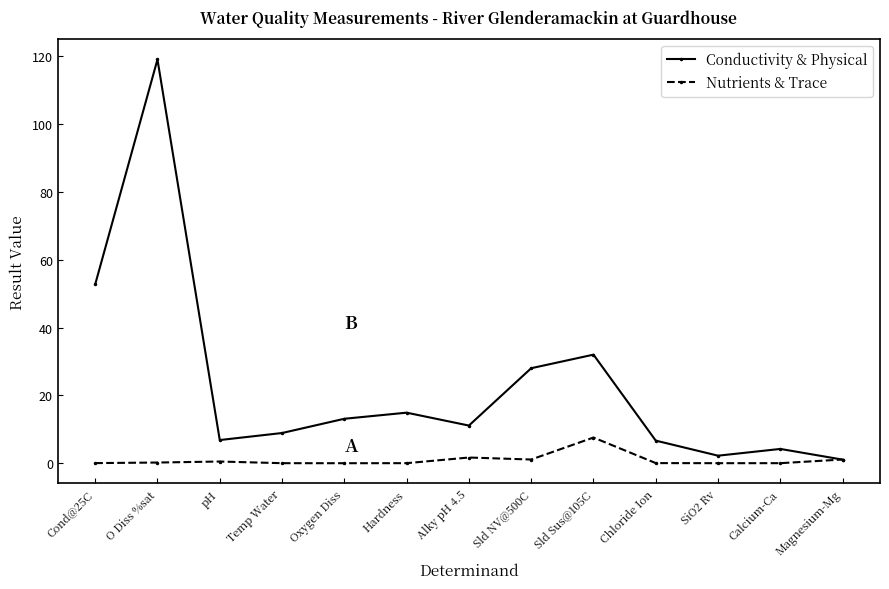

What is the spread (max minus min) of values at Hardness?

14.9